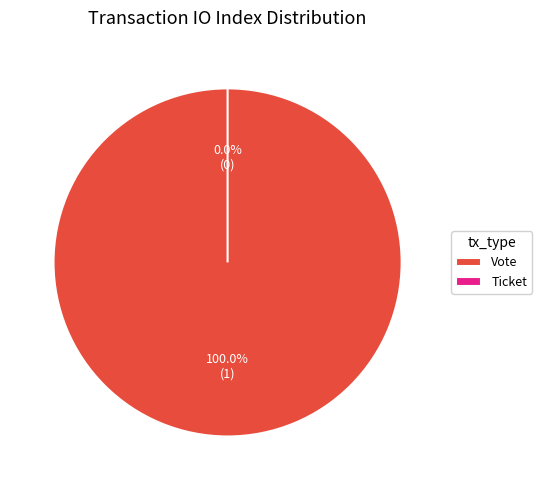

Which slice represents more than half of the pie?

Vote